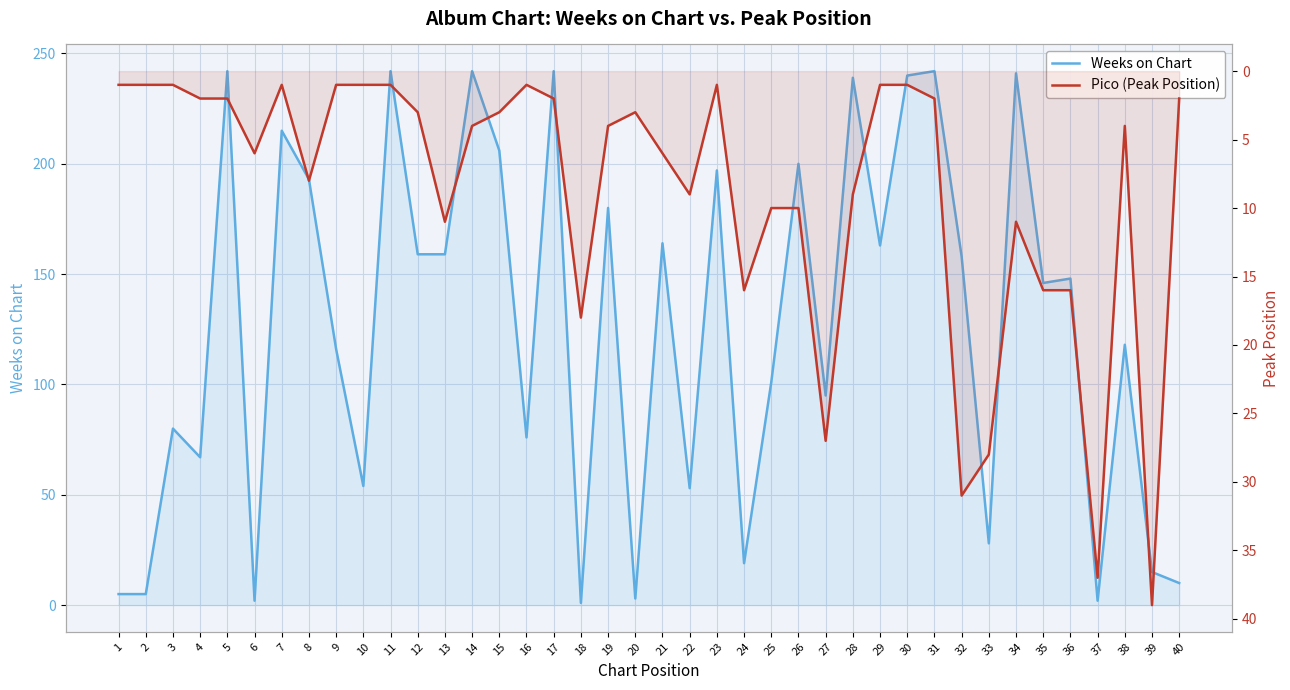

Reading left to right, transcribe all the data shown in this chart.

Weeks on Chart: 5	5	80	67	242	2	215	193	116	54	242	159	159	242	206	76	242	1	180	3	164	53	197	19	101	200	95	239	163	240	242	158	28	241	146	148	2	118	15	10
Pico (Peak Position): 1	1	1	2	2	6	1	8	1	1	1	3	11	4	3	1	2	18	4	3	6	9	1	16	10	10	27	9	1	1	2	31	28	11	16	16	37	4	39	2